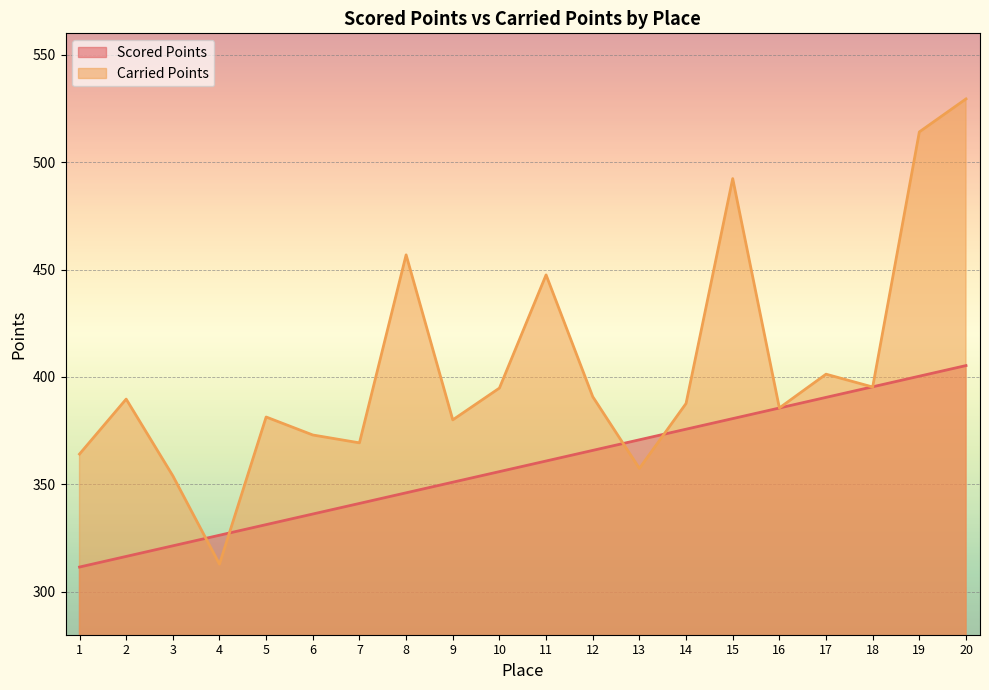

Which series has the widest spread of values?

Carried Points